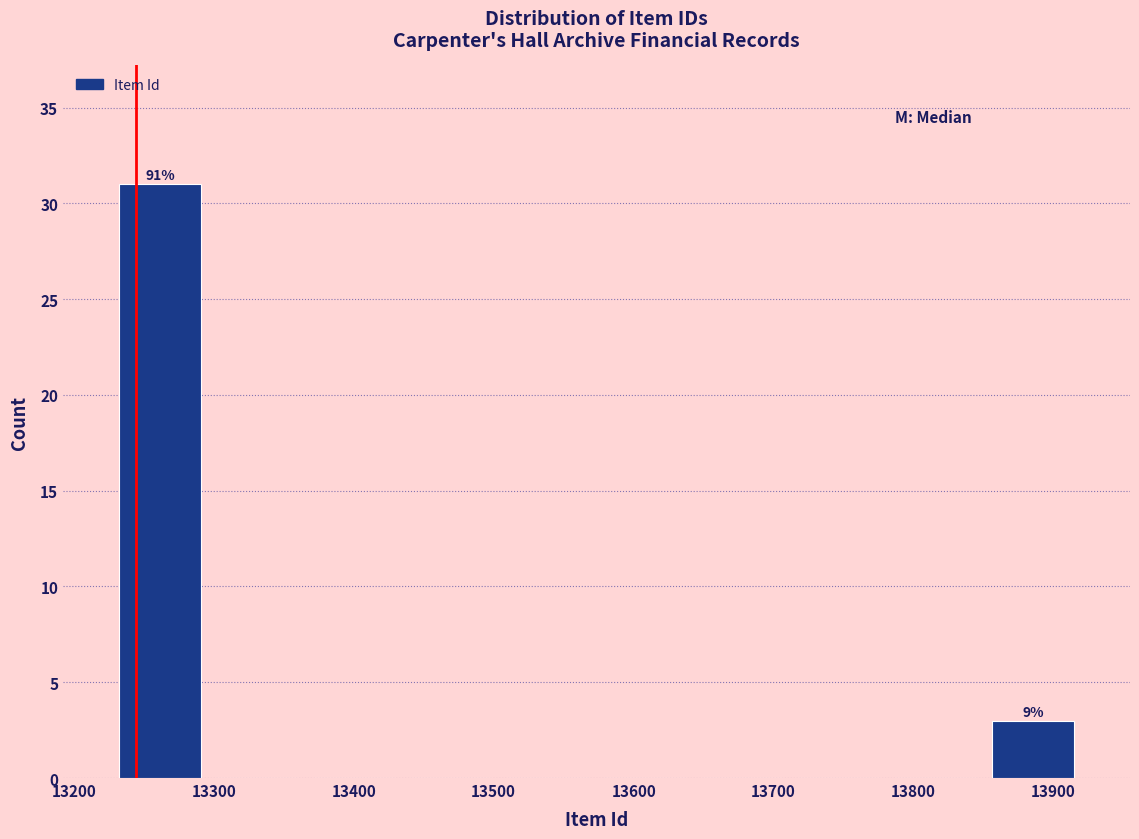

Over which range of the x-axis is the bar tallest?

13230 to 13300